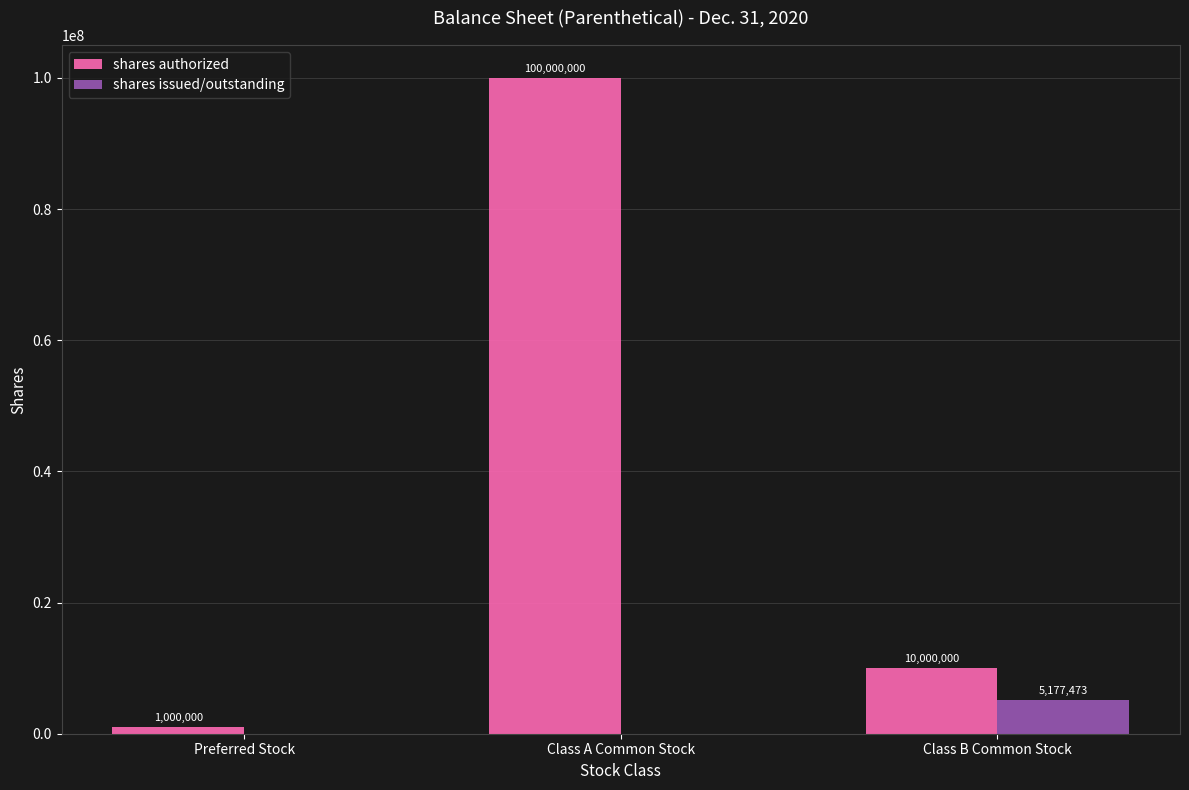

Is it true that shares issued/outstanding equals 5177473 at Class B Common Stock?

True